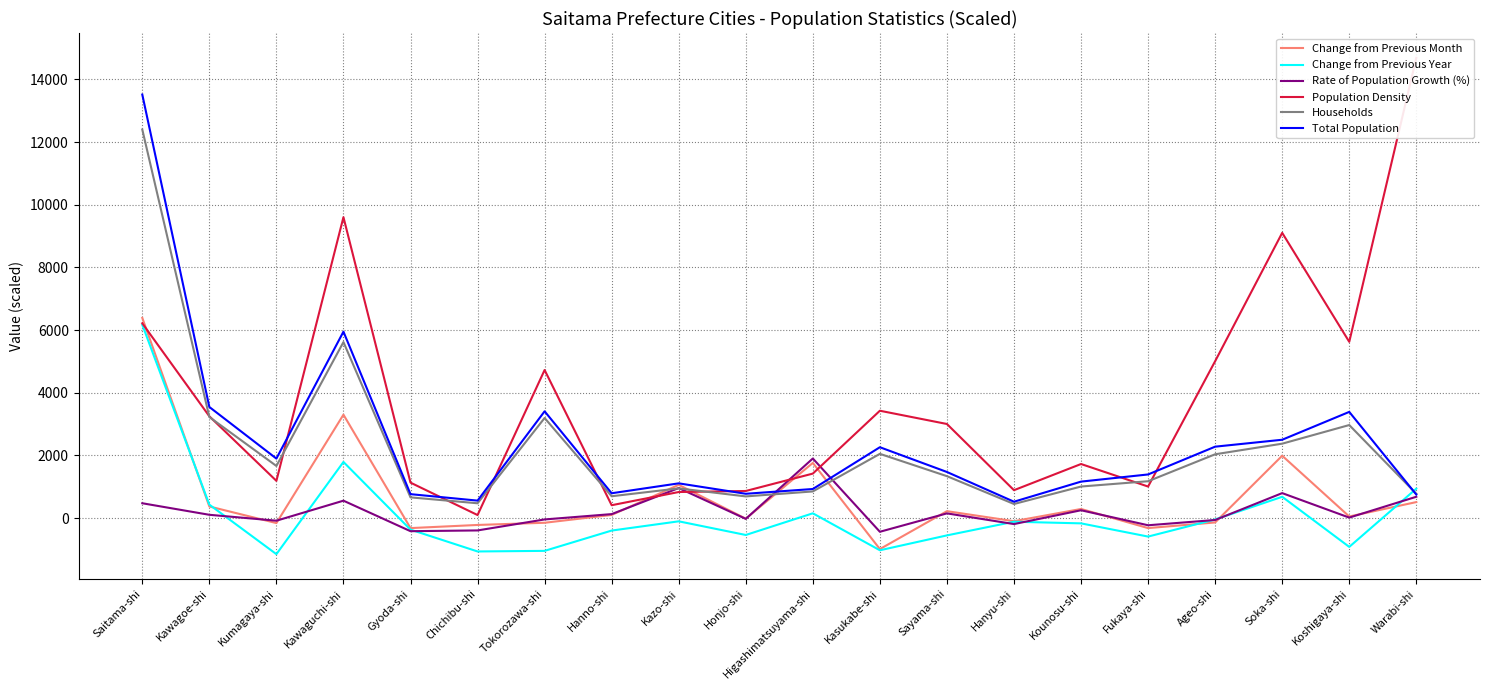

At which category is the sum across all series the highest?

Saitama-shi